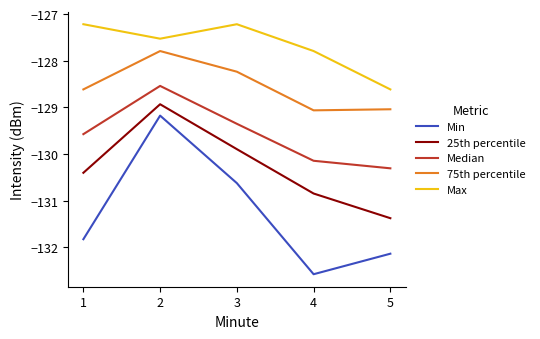

True or false: 25th percentile and Min intersect in this chart.

False